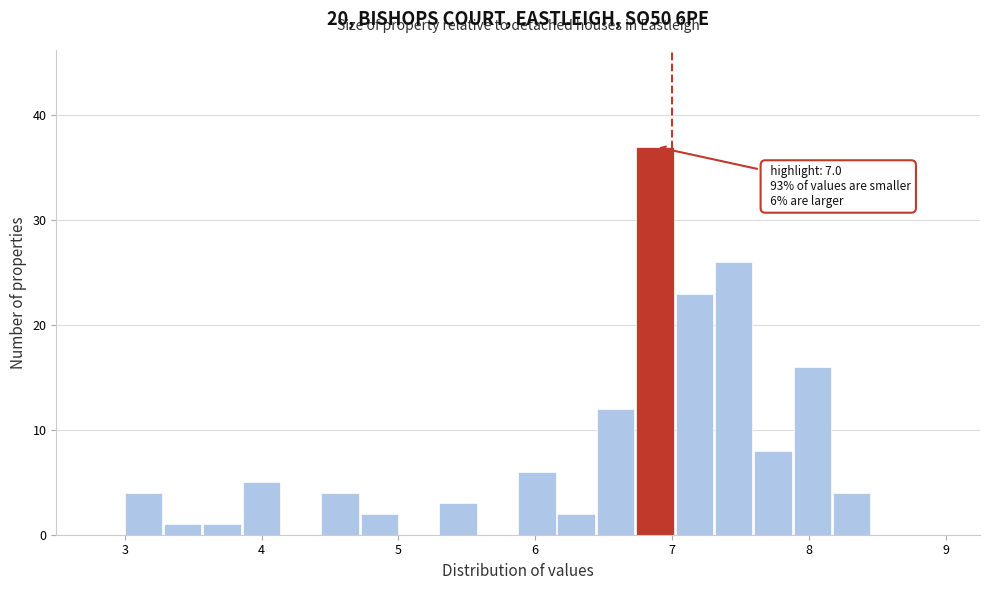

Around what value on the x-axis is the tallest bar? Give the approximate position of its centre, as read against the axis.

6.9